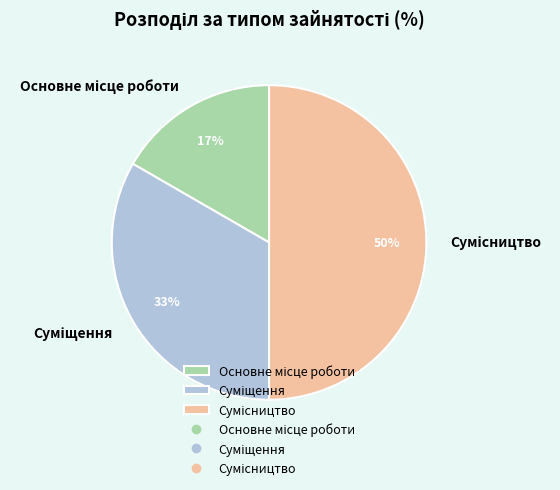

Count the number of slices in the pie.

3